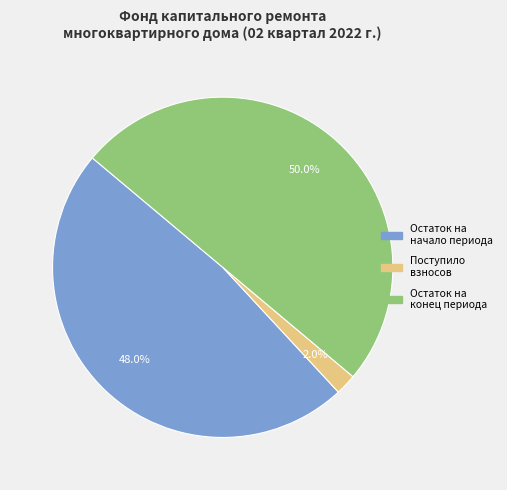

Does Поступило взносов account for over 50% of the chart?

No